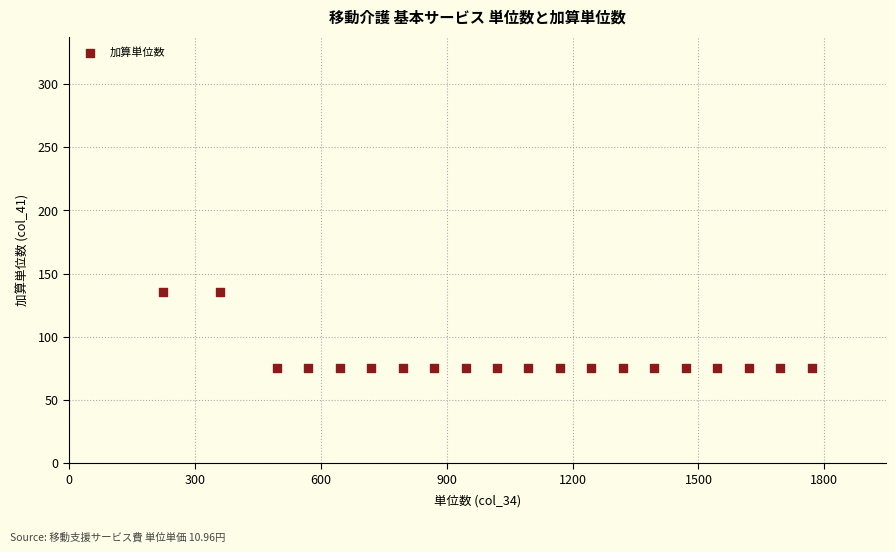

What is the range of X values (max minus min)?

1545